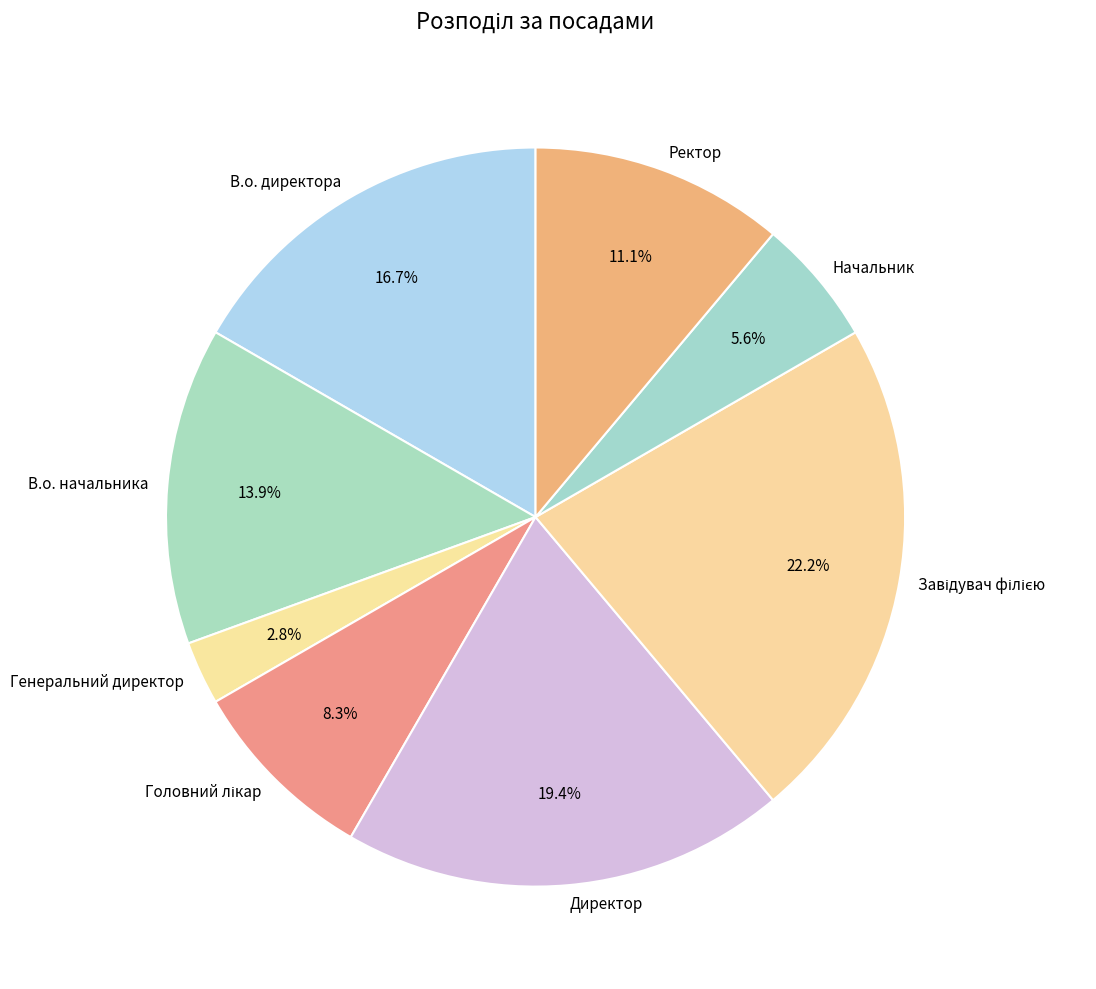

What percentage is the В.о. начальника slice, to the nearest percent?

14%